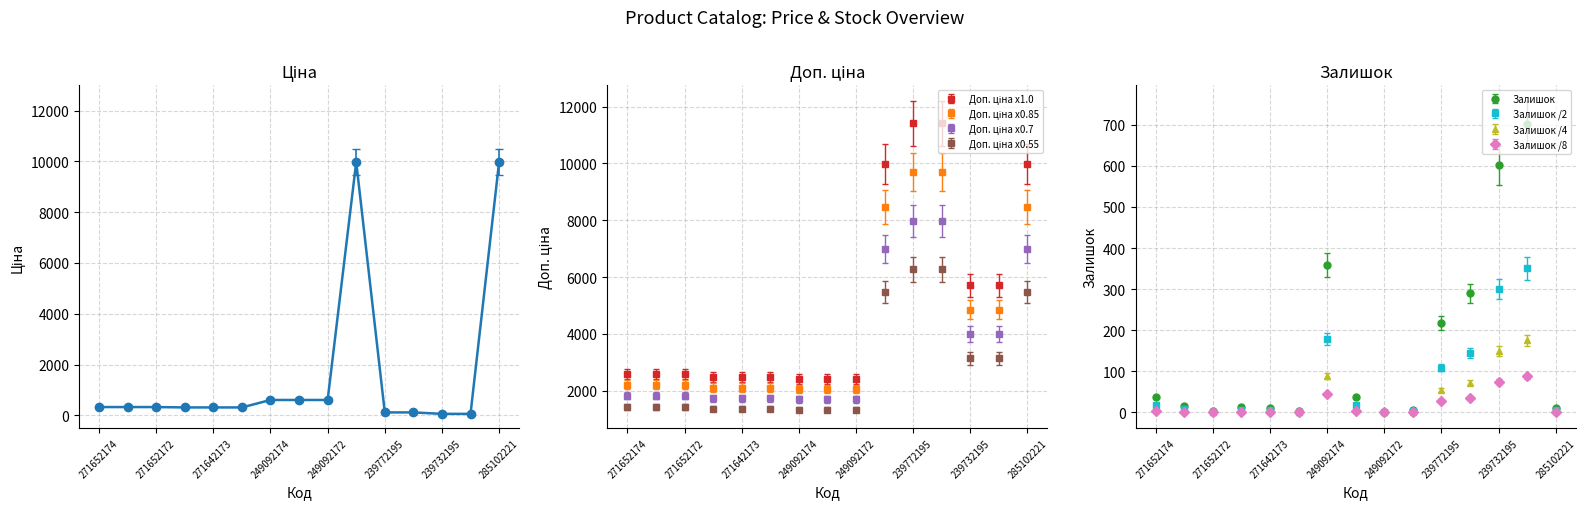

The value of Залишок at 239772195 is 218.0. True or false?

True